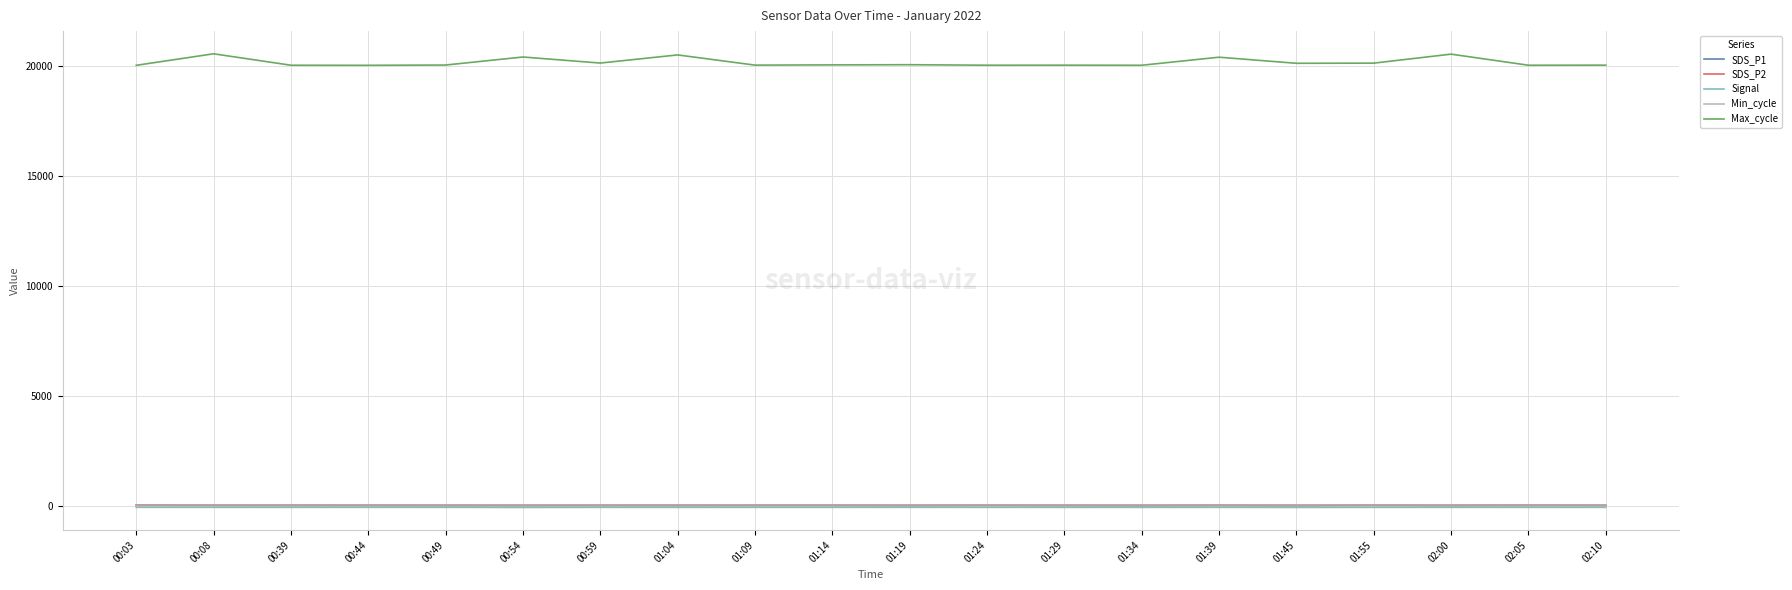

Which series has the widest spread of values?

Max_cycle